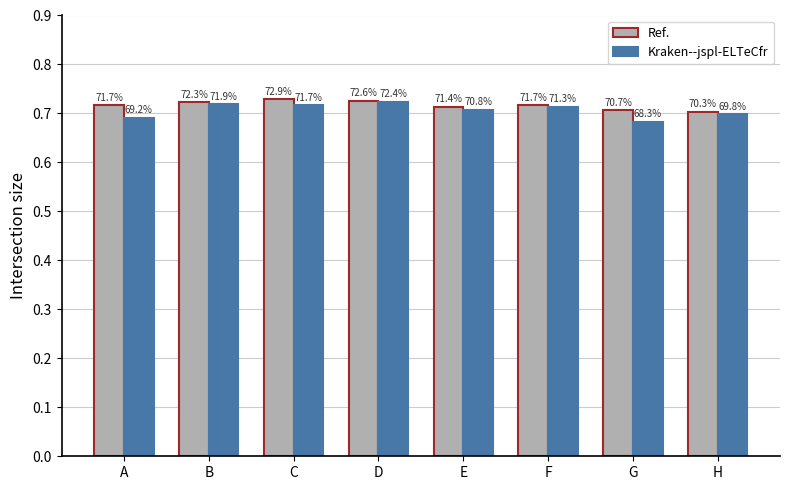

At which label does Ref. reach its peak?

C